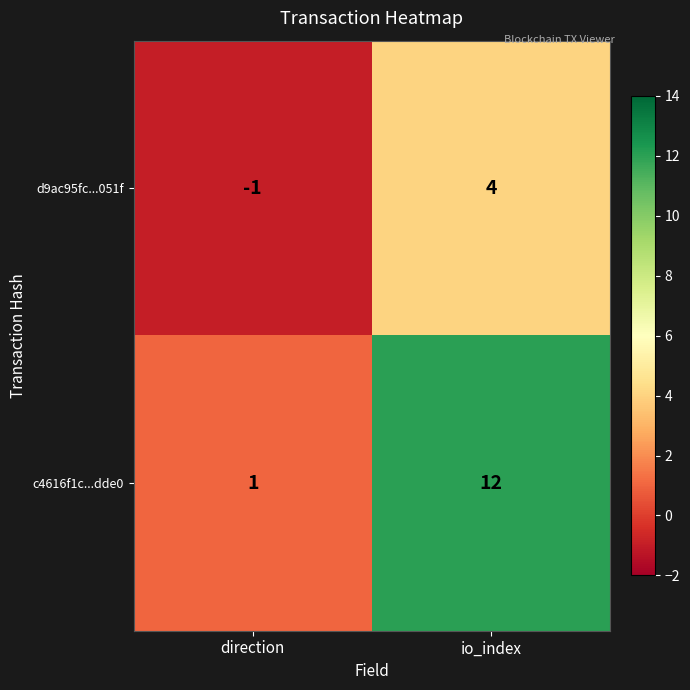

How many categories are shown in the chart?

2